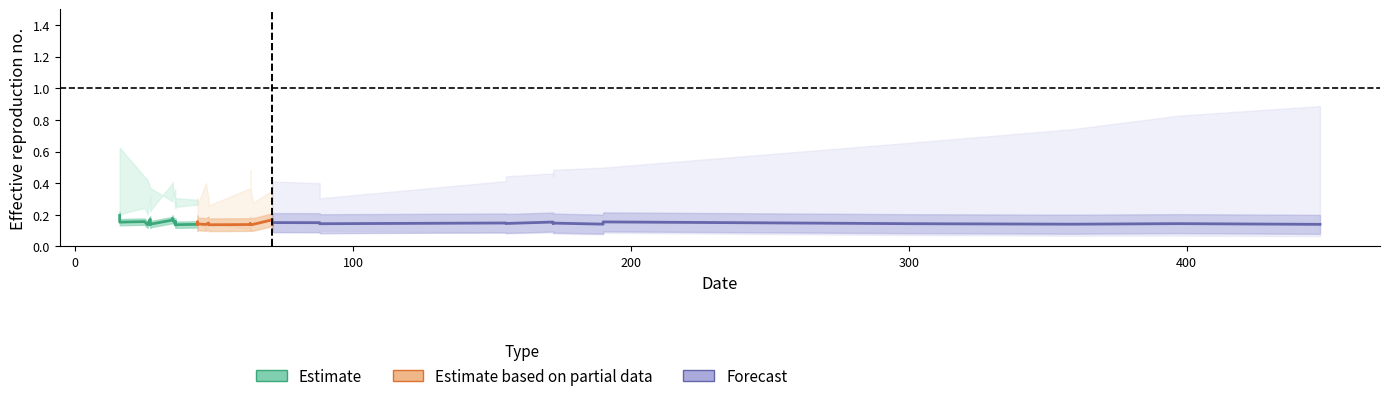

What is the difference between the maximum and minimum values in the Estimate series?

0.1